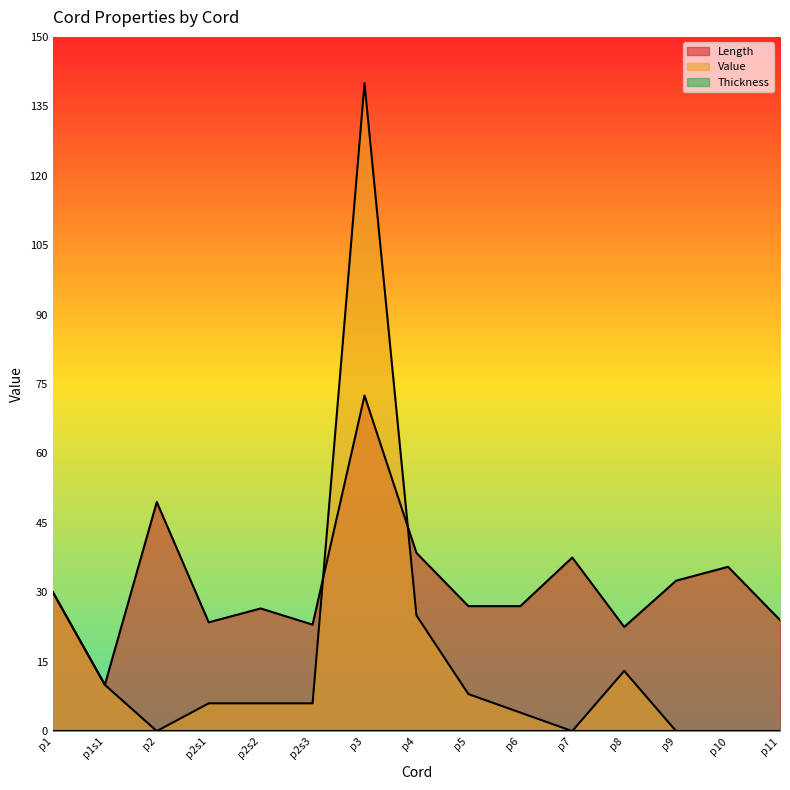

How many times do Length and Value cross each other?

2